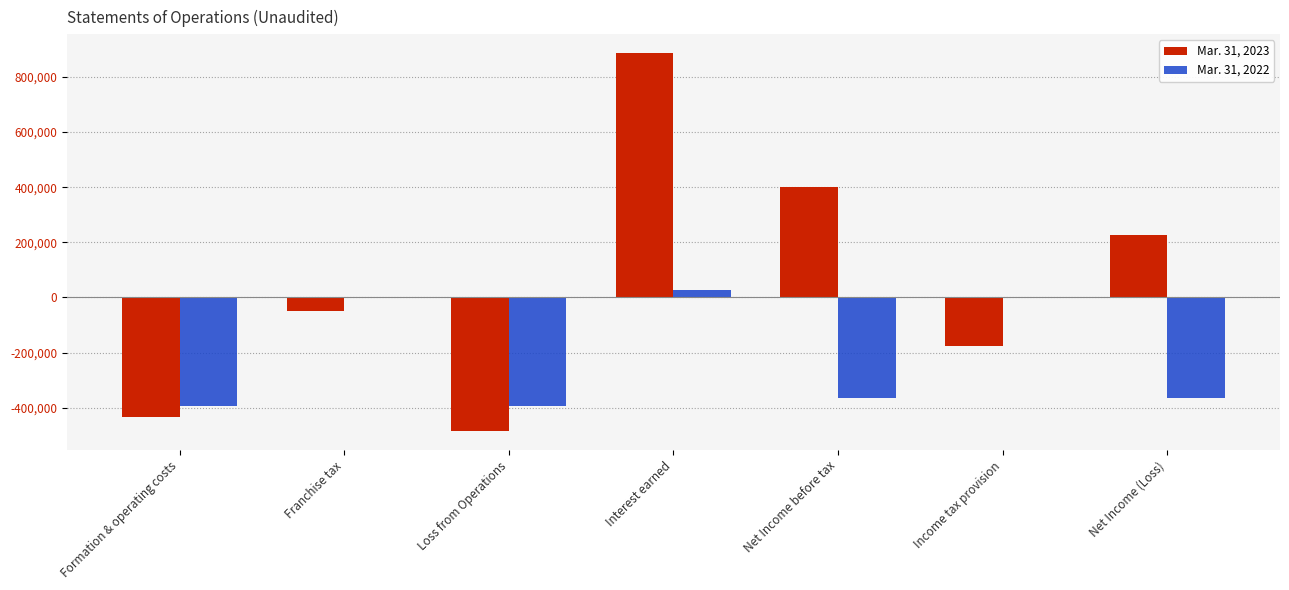

Which series has the largest total across all categories?

Mar. 31, 2023